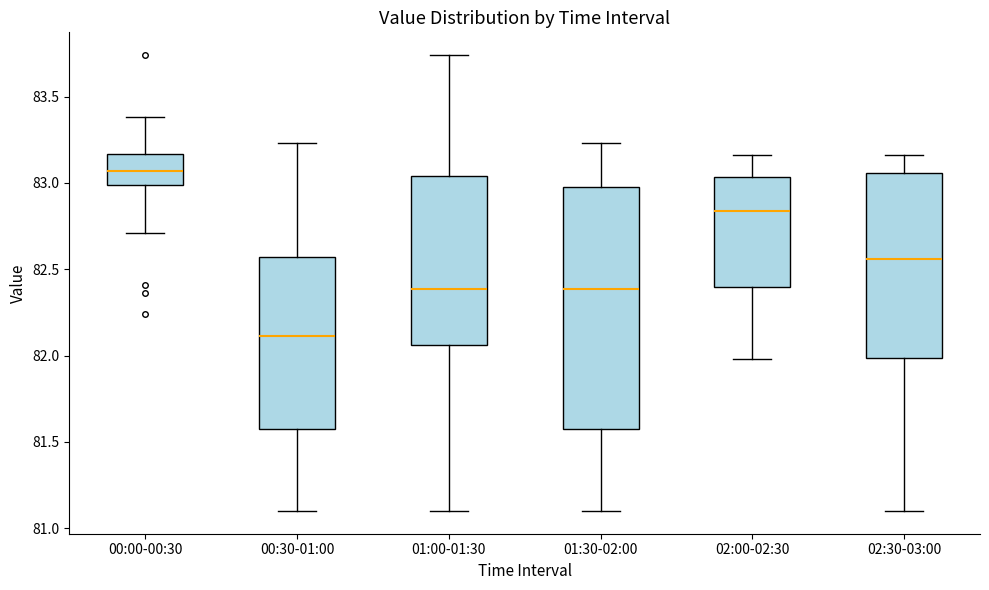

Reading left to right, transcribe this box plot: for each box, give where its median line is, the range the box spans, and where its two whiskers end, as read against the y-axis. The values are not printed on the chart, so give them approximately, as read against the axis.

00:00-00:30: median 83.05, box 83.00 to 83.15, whiskers 82.70 to 83.40
00:30-01:00: median 82.10, box 81.55 to 82.55, whiskers 81.10 to 83.25
01:00-01:30: median 82.40, box 82.05 to 83.05, whiskers 81.10 to 83.75
01:30-02:00: median 82.40, box 81.55 to 83.00, whiskers 81.10 to 83.25
02:00-02:30: median 82.85, box 82.40 to 83.05, whiskers 82.00 to 83.15
02:30-03:00: median 82.55, box 82.00 to 83.05, whiskers 81.10 to 83.15